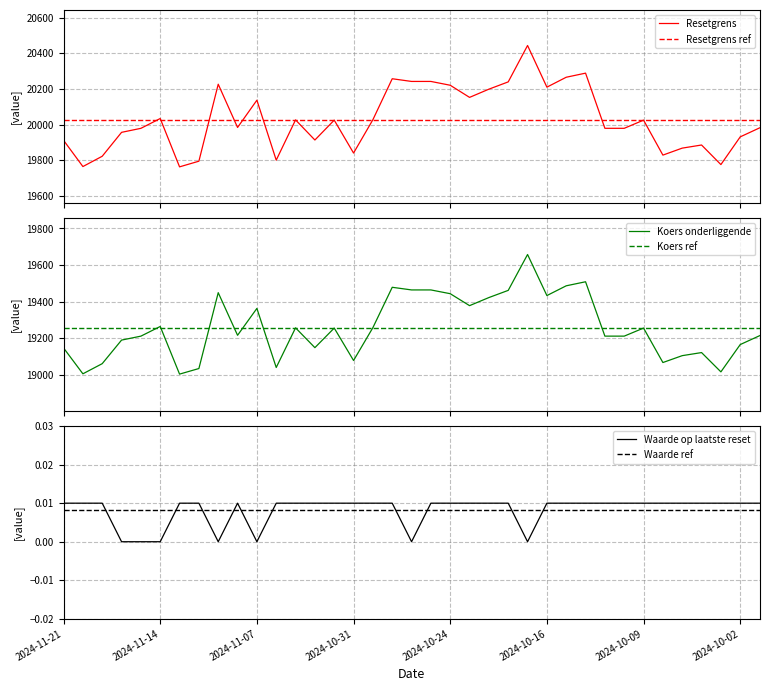

How many lines are shown in the chart?

3